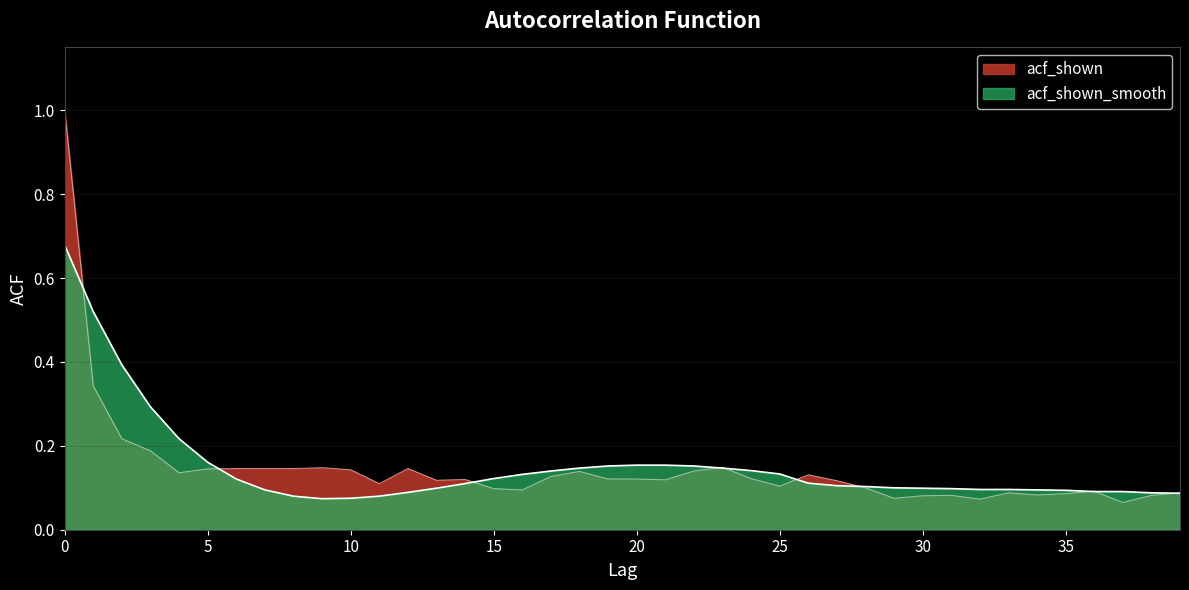

List the labels in order of value, largest first.

0, 1, 2, 3, 4, 5, 20, 21, 19, 22, 18, 23, 24, 17, 25, 16, 15, 6, 26, 14, 27, 28, 29, 13, 30, 31, 32, 33, 7, 34, 35, 36, 37, 12, 38, 39, 8, 11, 10, 9